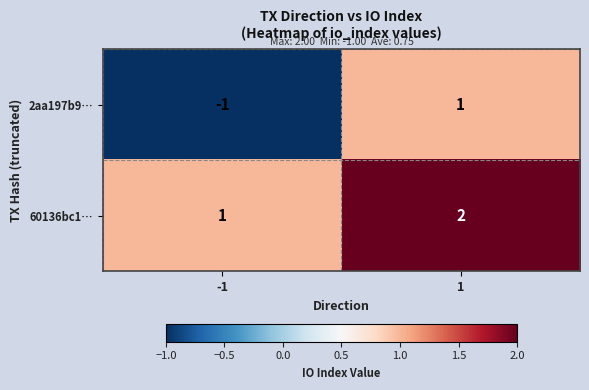

At how many categories does at least one series exceed 0?

2